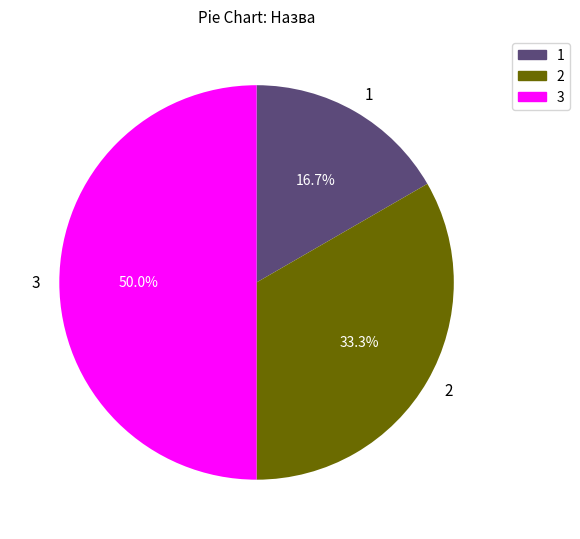

Does 2 represent more than half of the total?

No